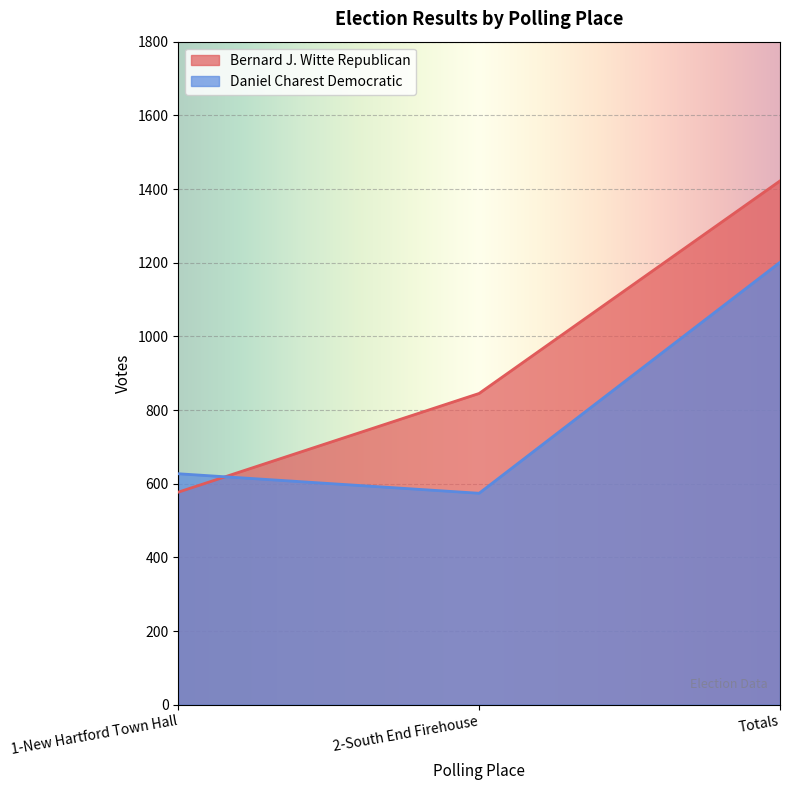

What is the sum of the Daniel Charest Democratic values at Totals and 2-South End Firehouse?

1775